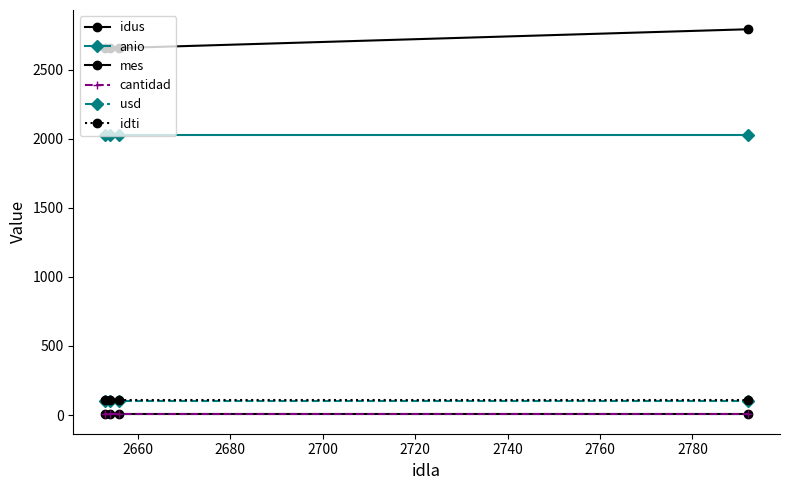

Reading right to left, transcribe all the data shown in this chart.

idus: 2792	2654	2653	2656
anio: 2024	2024	2024	2024
mes: 10	10	10	10
cantidad: 4	4	4	4
usd: 100	100	100	100
idti: 110	110	110	110